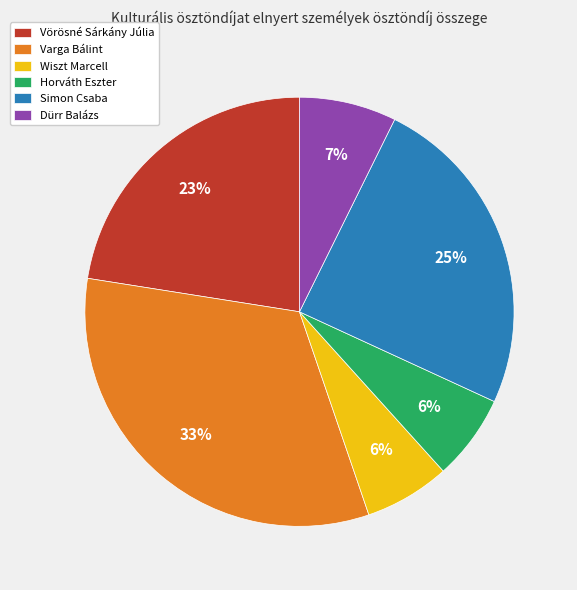

Which has a higher value, Dürr Balázs or Horváth Eszter?

Dürr Balázs